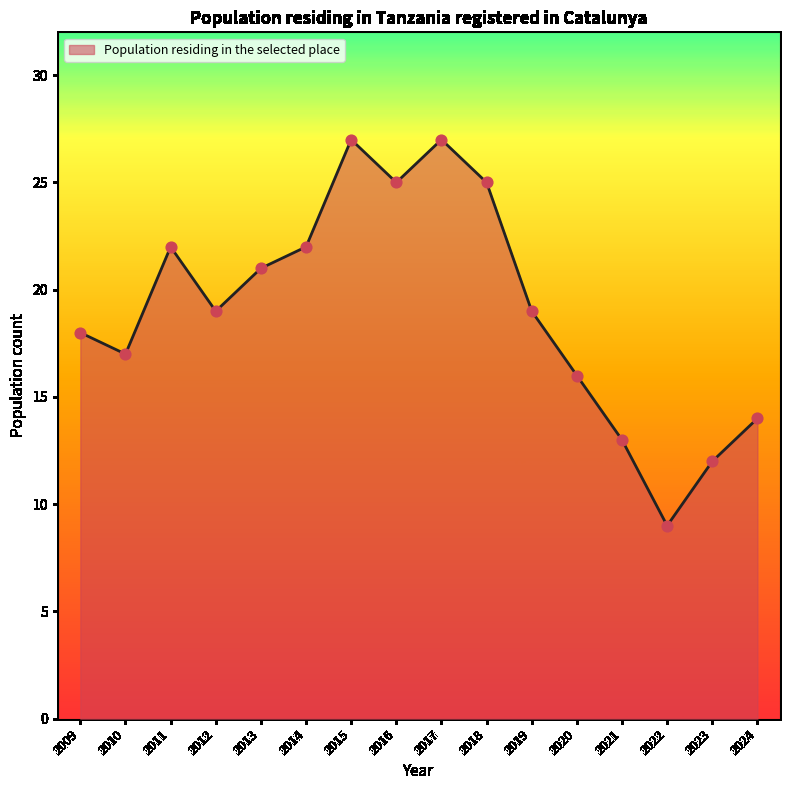

What is the ratio of the value at 2019 to the value at 2014?

0.9